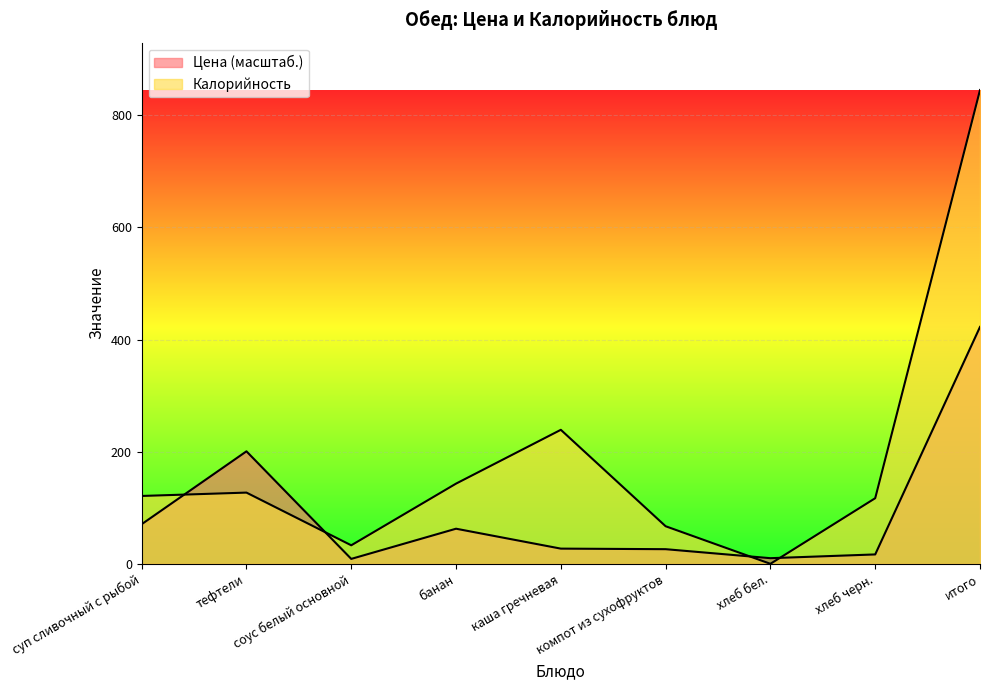

Which category has the lowest value across all series?

хлеб бел.